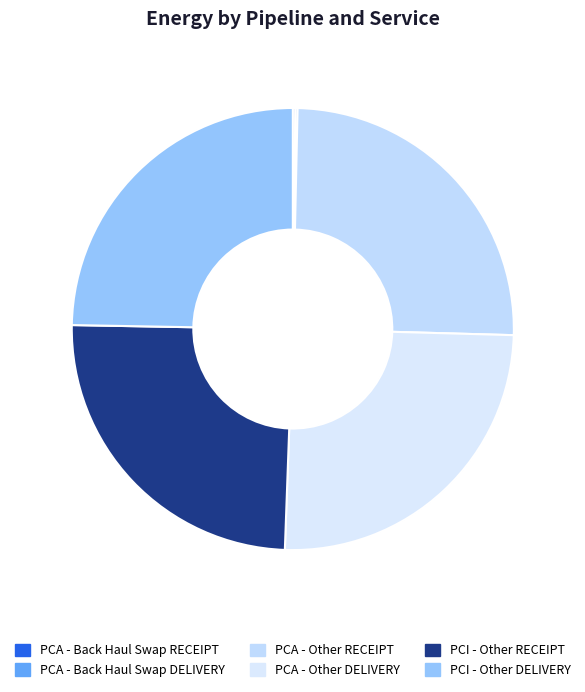

True or false: PCA - Back Haul Swap DELIVERY accounts for 1% of the total.

False